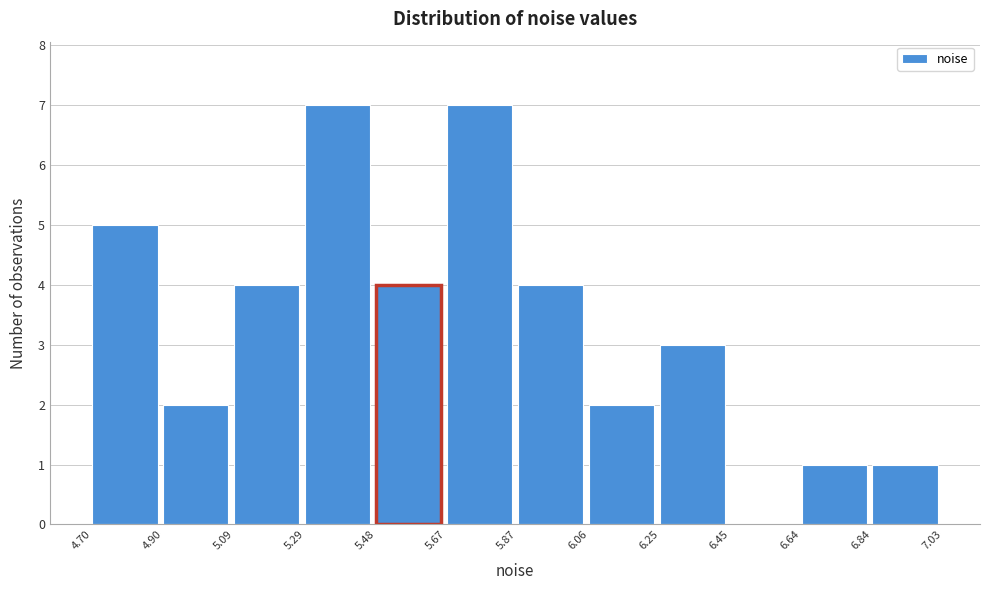

What is the height of the bar covering 6.84 to 7.03 on the x-axis? The values are not printed on the chart, so give them approximately, as read against the axis.

1